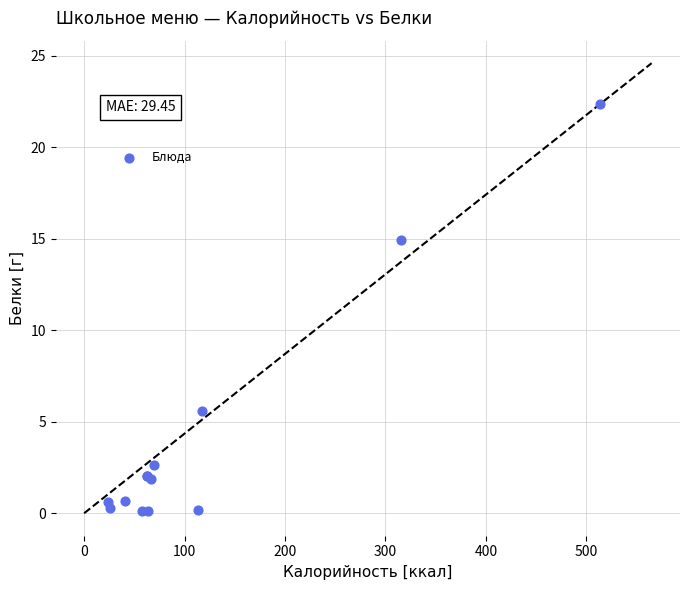

What Y value in the scatter plot is closest to 11?

14.9